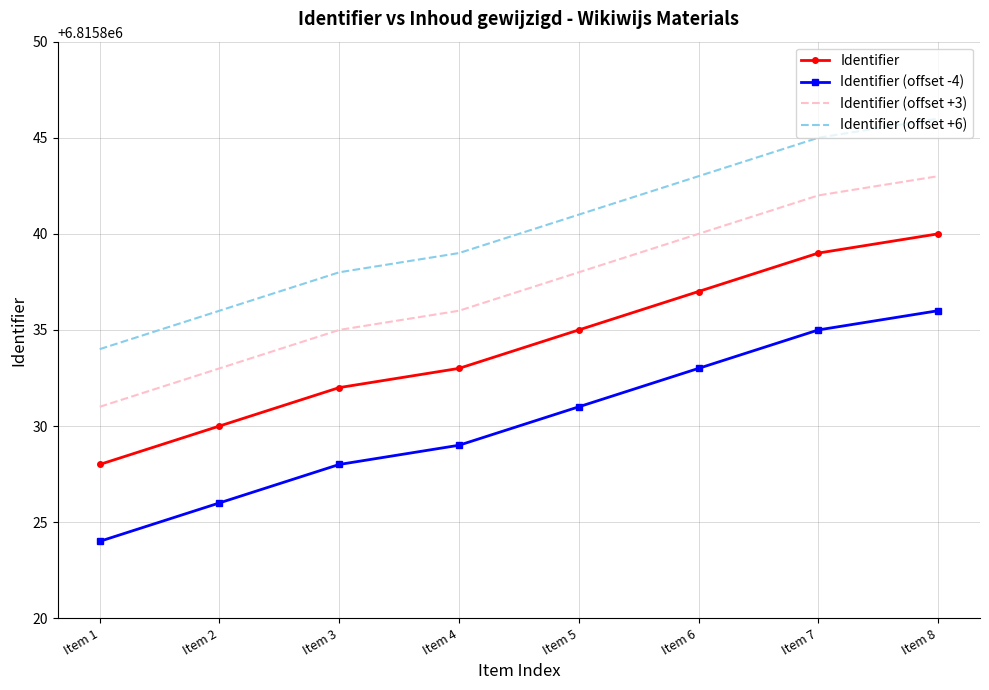

What is the approximate value of Identifier at Item 7, to the nearest 5?

6815840